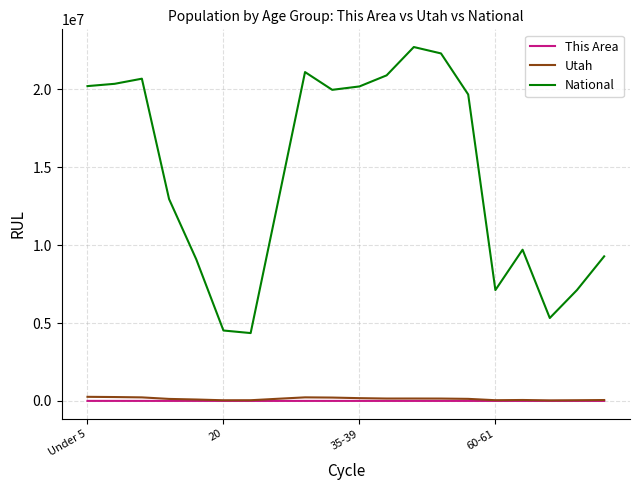

Which series has the largest range (max minus min)?

National